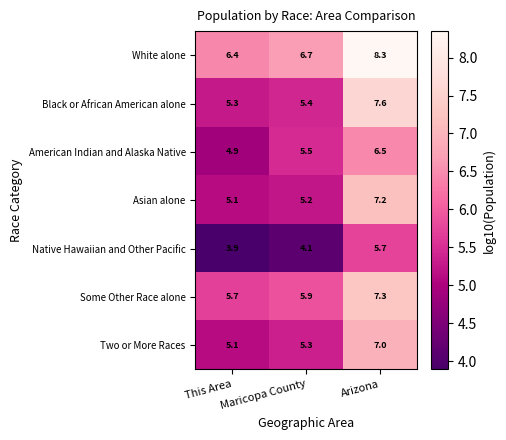

Rank the series by their maximum value, from lowest to highest.

Native Hawaiian and Other Pacific, American Indian and Alaska Native, Two or More Races, Asian alone, Some Other Race alone, Black or African American alone, White alone